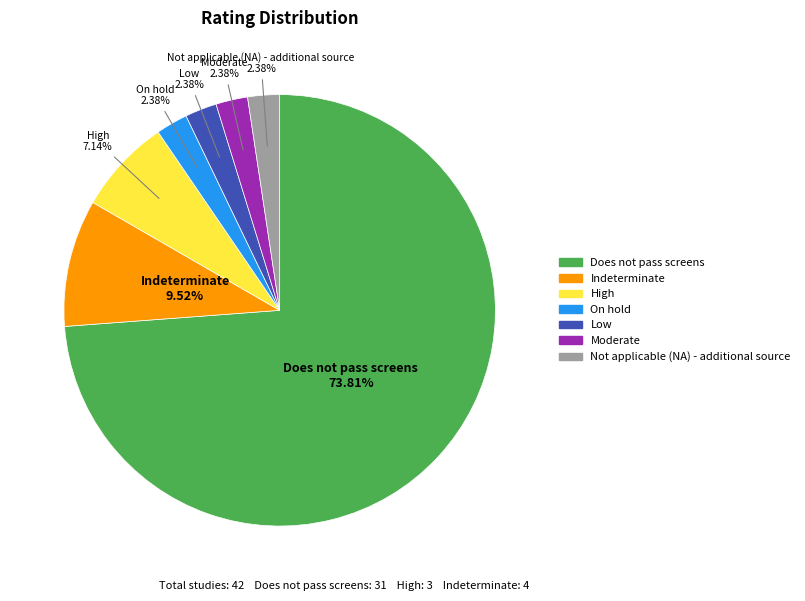

What percentage is the Not applicable (NA) - additional source slice, to the nearest percent?

2%